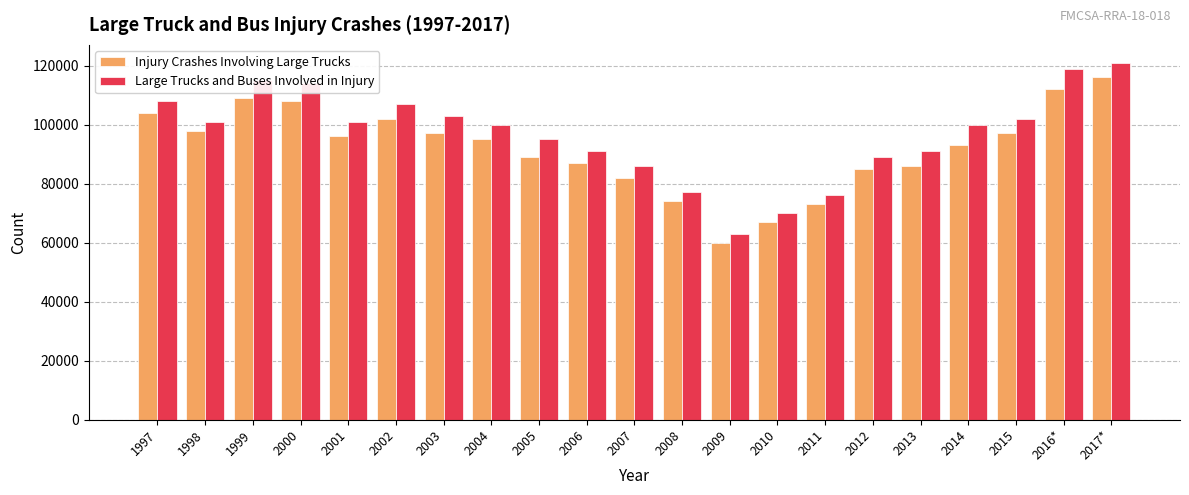

What is the label of the 12th bar from the right?

2006